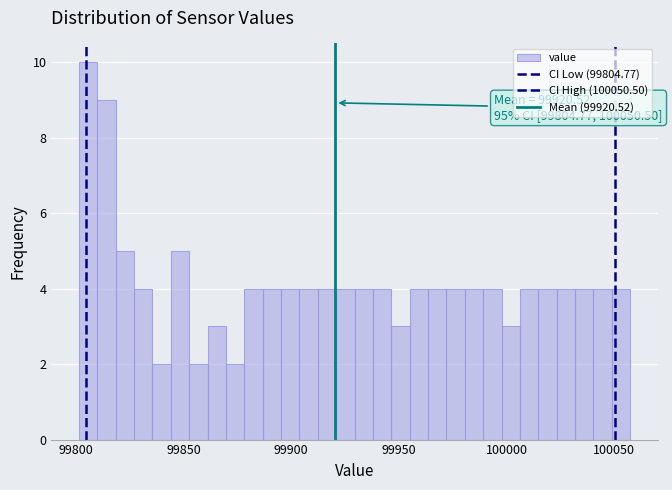

Read against the x-axis, roughly where is the centre of the tallest bar?

99805